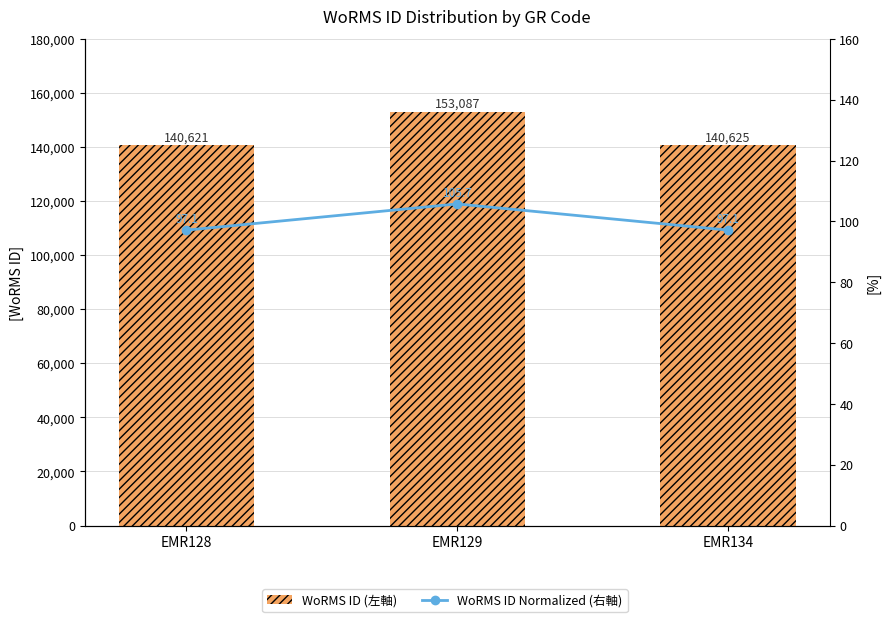

What is the sum of the WoRMS ID values at EMR129 and EMR128?

293708.0